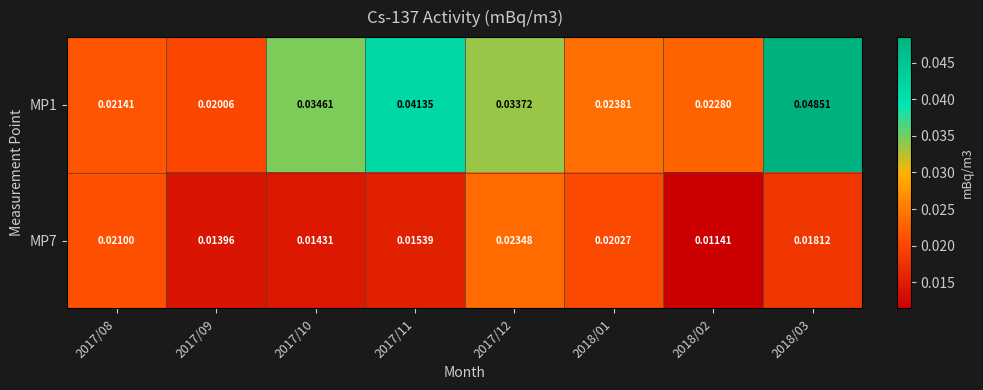

Rank the series by their average value, from lowest to highest.

MP7, MP1